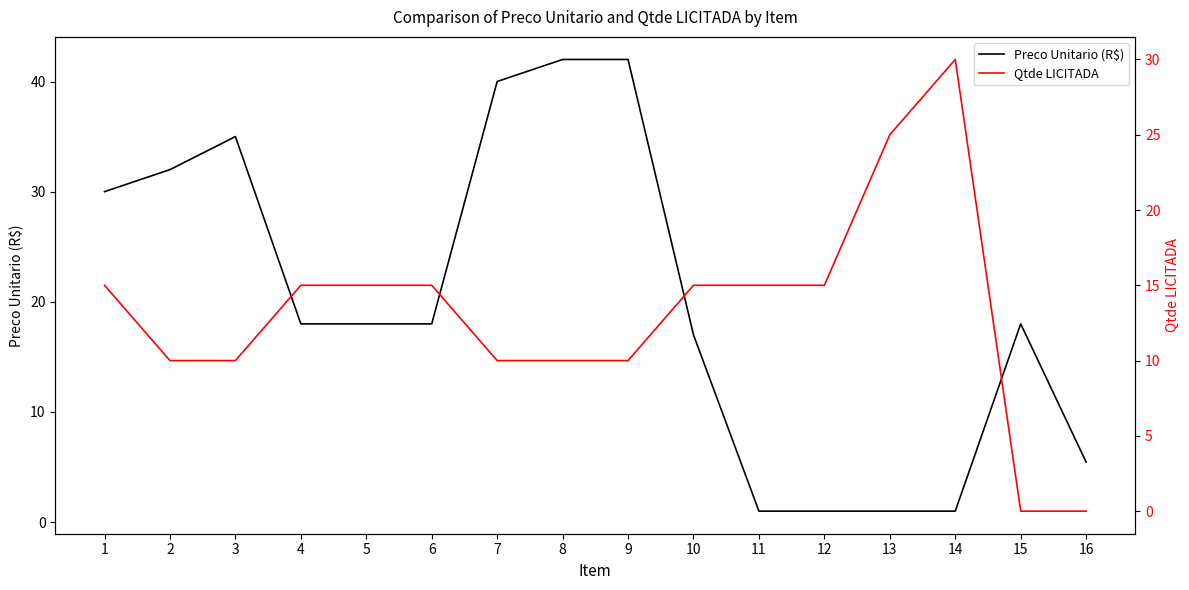

True or false: Qtde LICITADA has a value of 25.0 at 13.

True